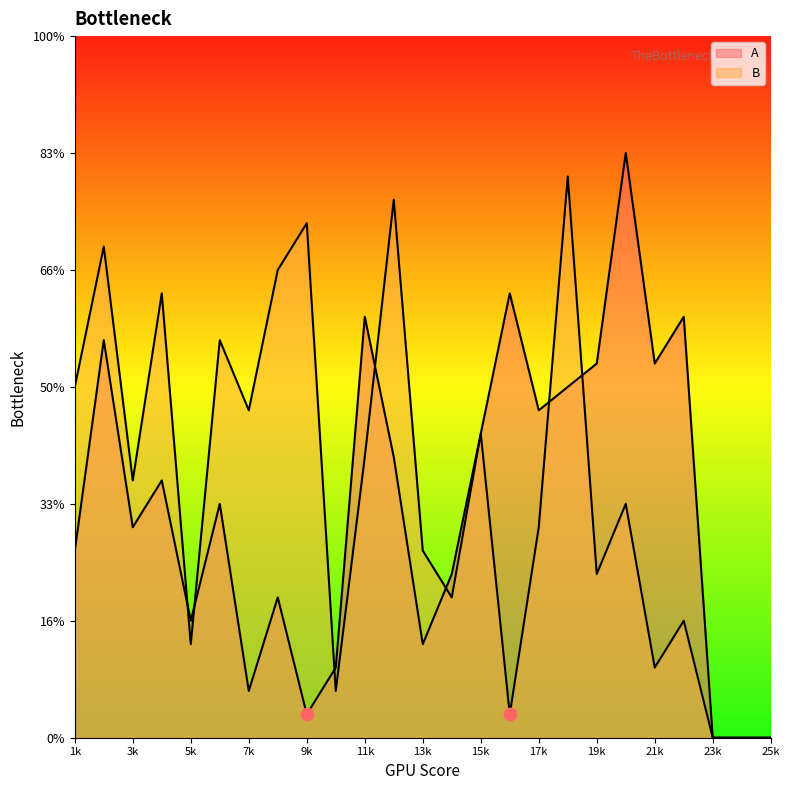

Which series has the largest total across all categories?

B